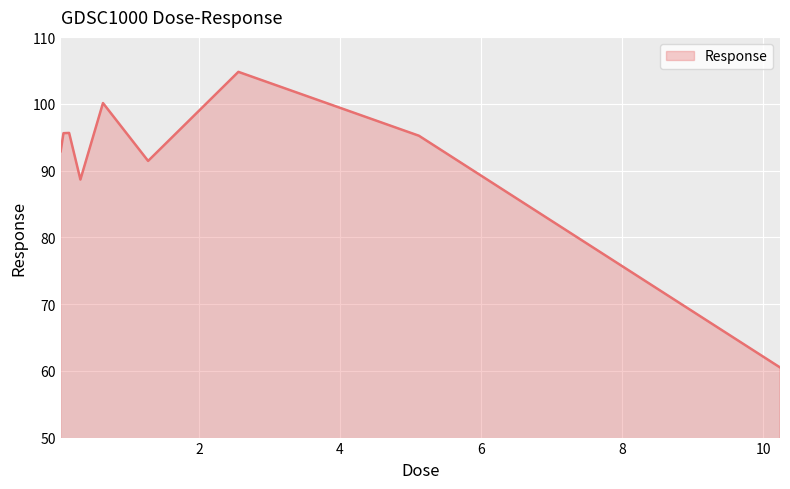

What is the difference between the maximum and minimum values?

44.3